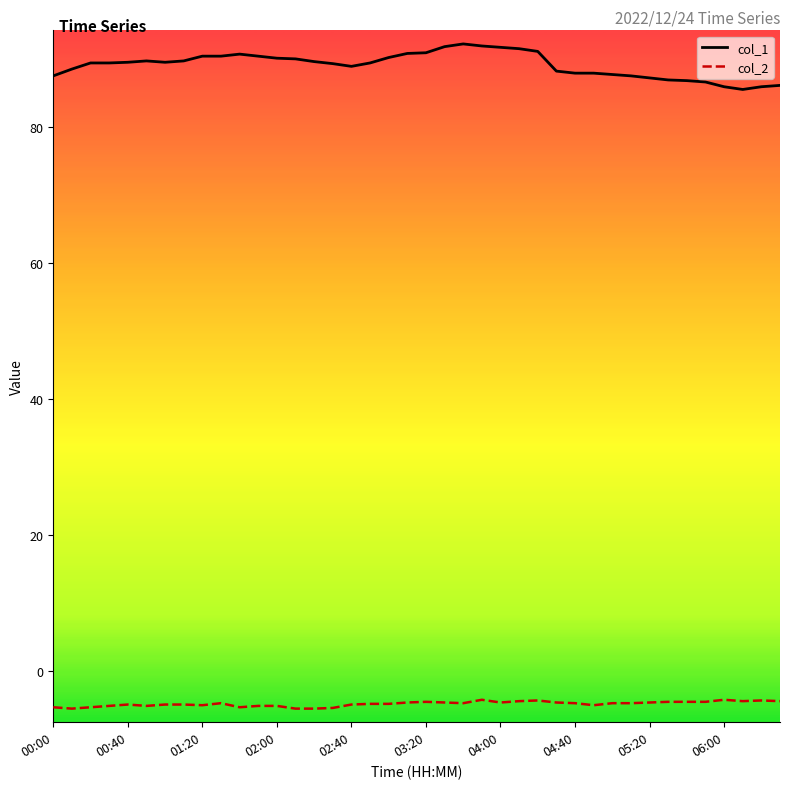

True or false: col_1 and col_2 cross at least once.

False